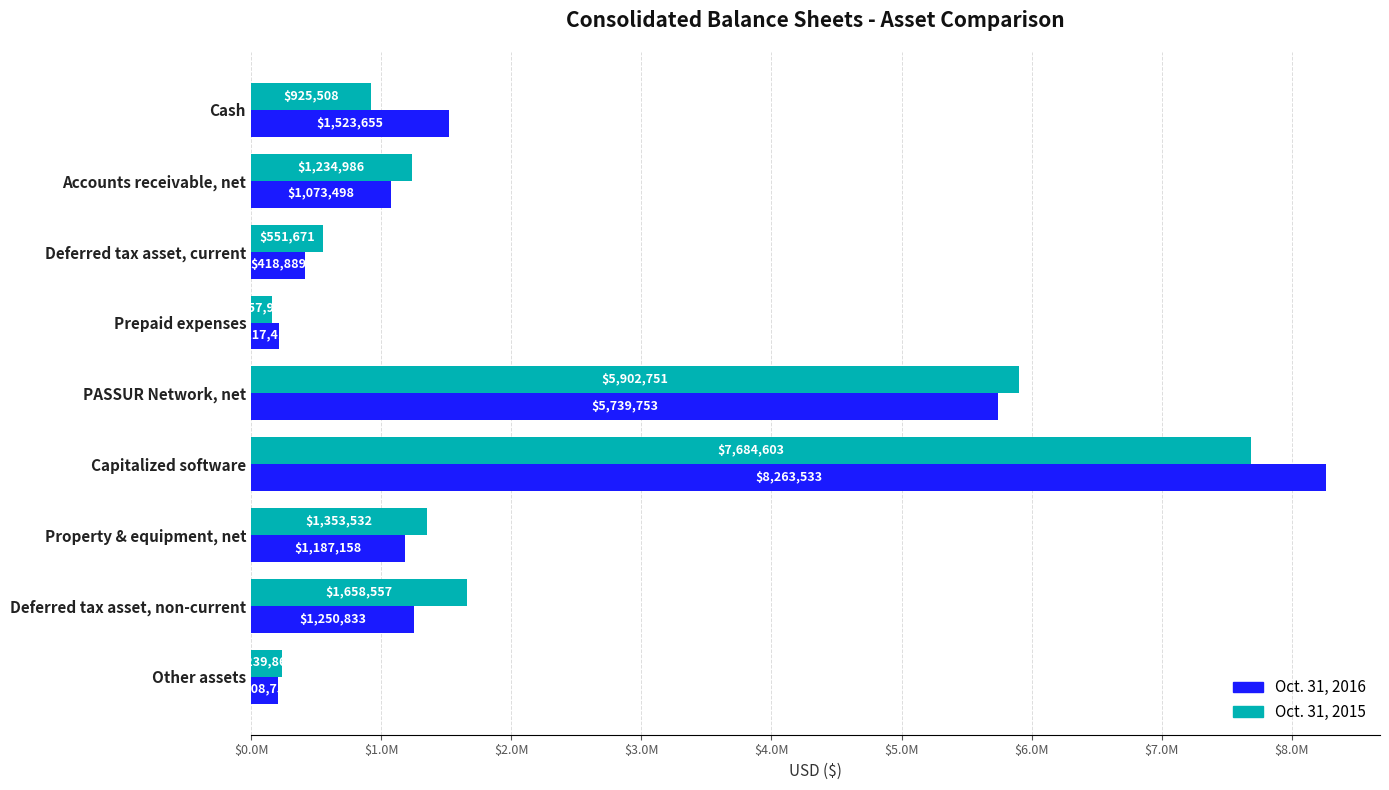

Which label corresponds to the largest value in the chart?

Capitalized software